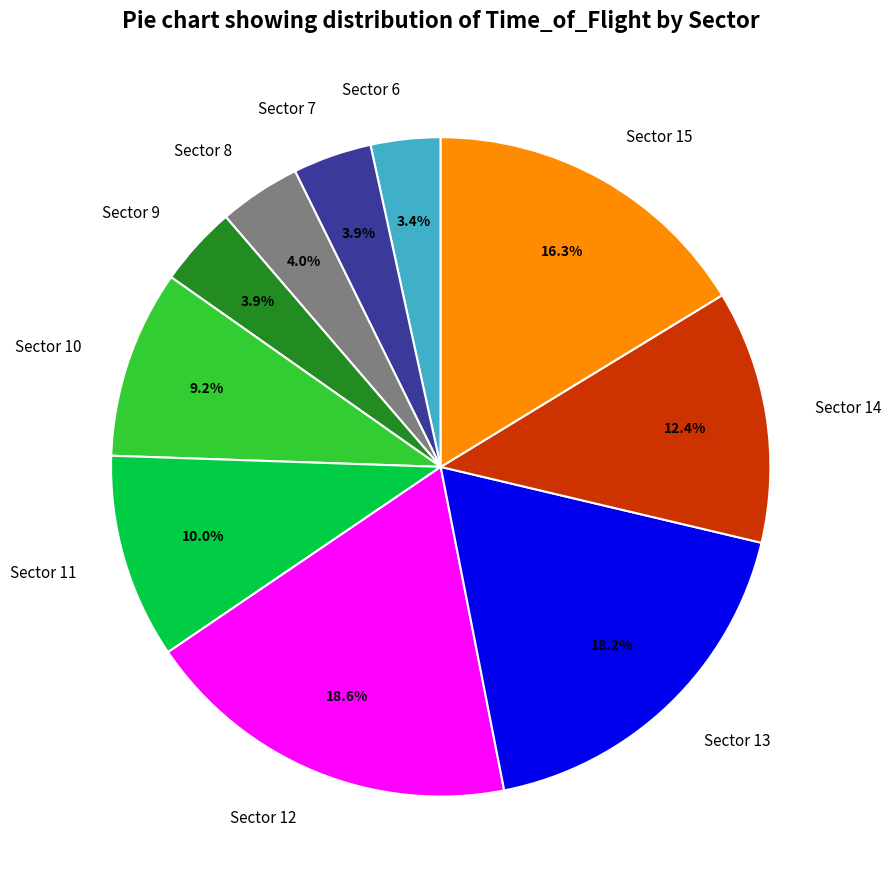

What is the ratio of the value at Sector 11 to the value at Sector 6?

2.9